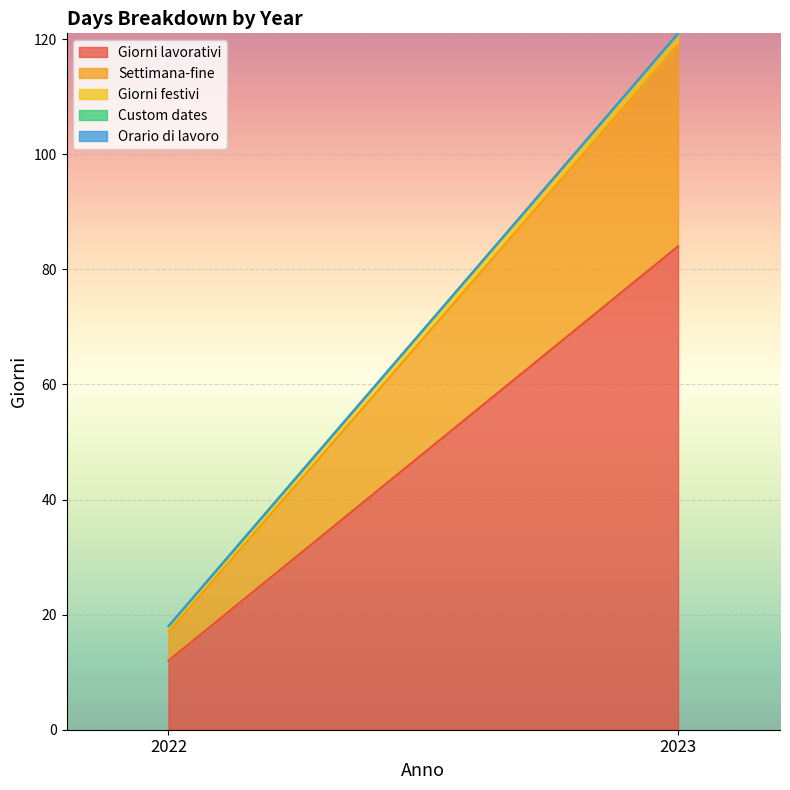

True or false: Giorni lavorativi has a value of 84 at 2023.

True